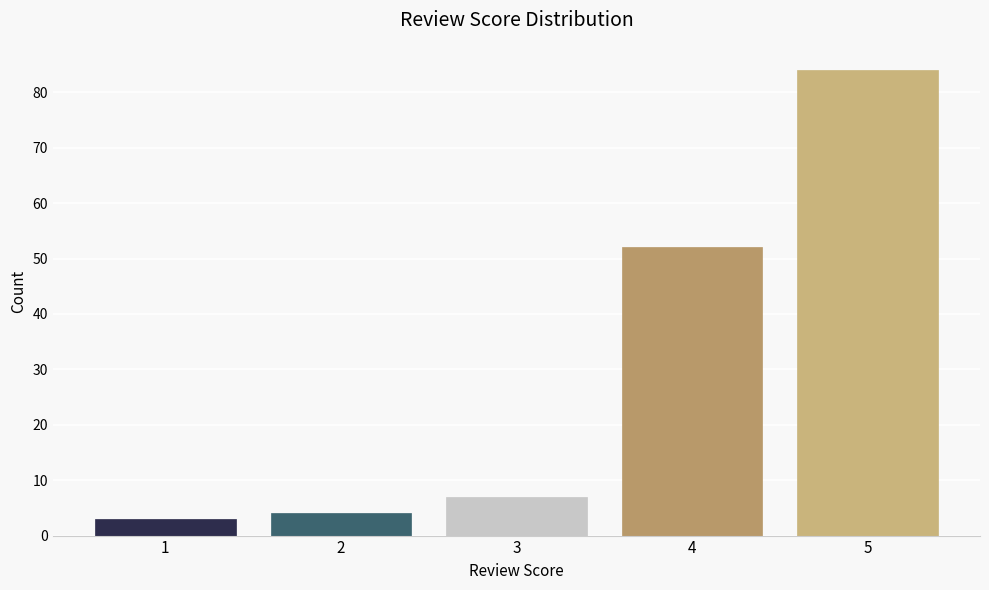

Reading left to right, transcribe all the data shown in this chart.

1=3	2=4	3=7	4=52	5=84